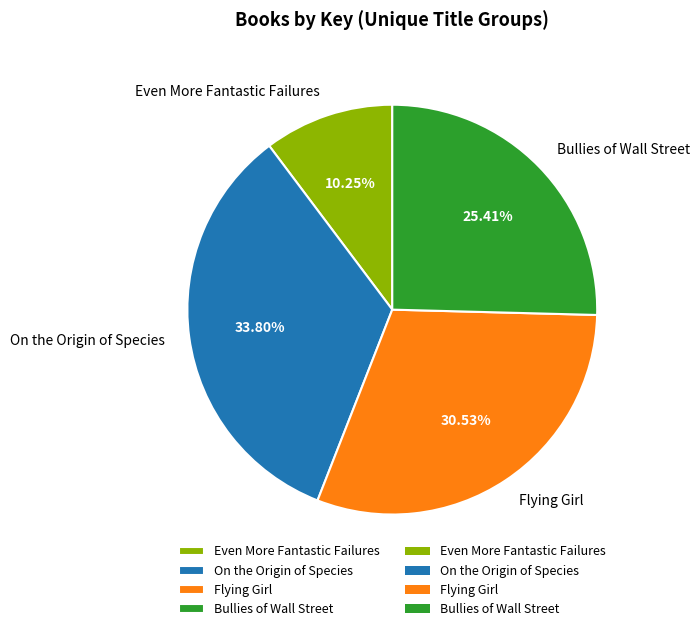

Does Flying Girl account for over 50% of the chart?

No